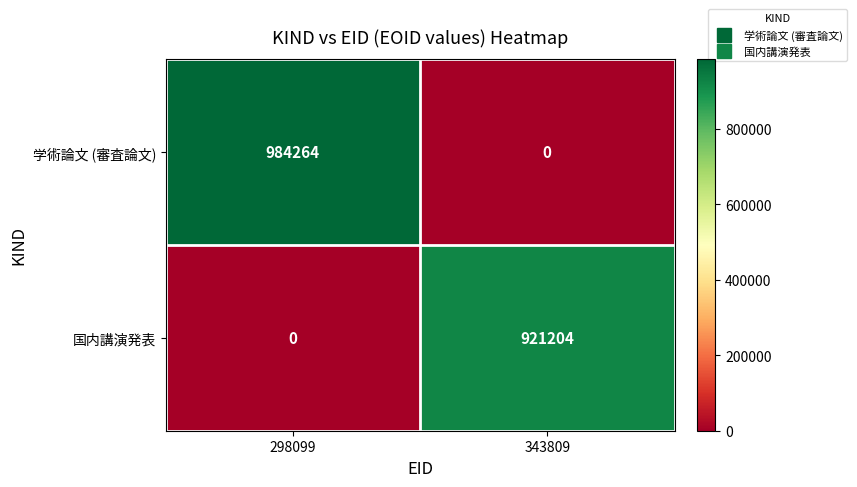

The 学術論文 (審査論文) series shows 493767 at 298099. True or false?

False